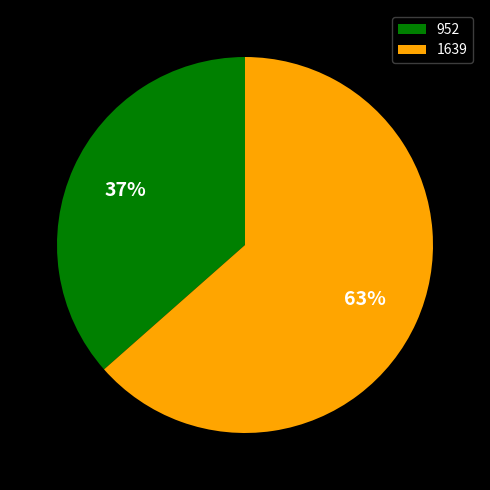

Which slice is the largest?

1639